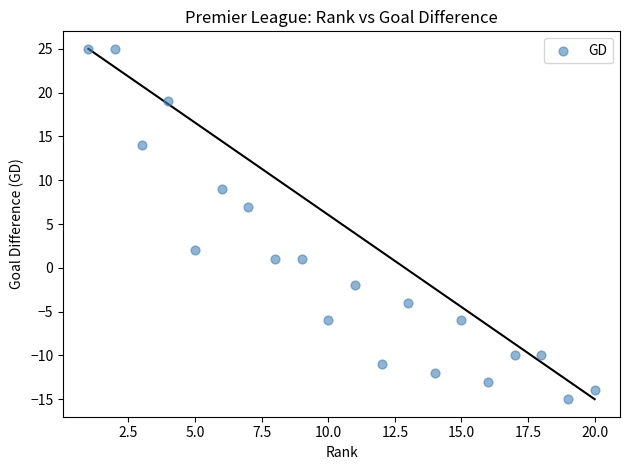

What Y value in the scatter plot is closest to 5?

7